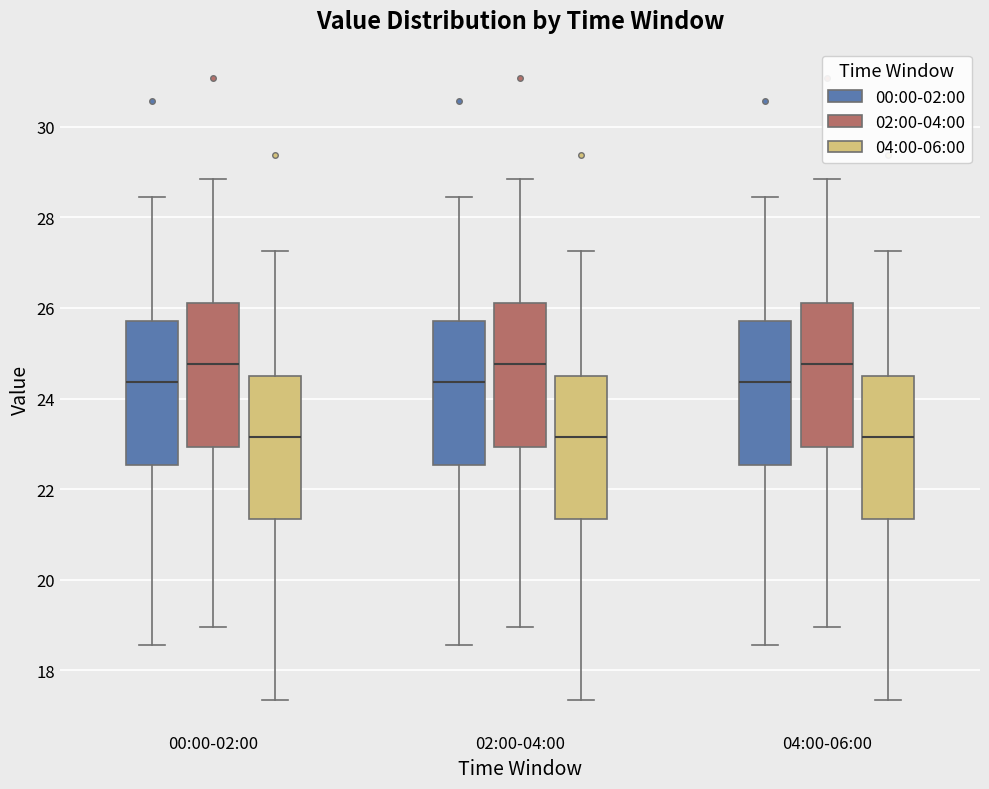

Reading left to right, transcribe this box plot: for each box, give where its median line is, the range the box spans, and where its two whiskers end, as read against the y-axis. The values are not printed on the chart, so give them approximately, as read against the axis.

00:00-02:00 (00:00-02:00): median 24.4, box 22.6 to 25.8, whiskers 18.6 to 28.4
00:00-02:00 (02:00-04:00): median 24.8, box 23.0 to 26.2, whiskers 19.0 to 28.8
00:00-02:00 (04:00-06:00): median 23.2, box 21.4 to 24.6, whiskers 17.4 to 27.2
02:00-04:00 (00:00-02:00): median 24.4, box 22.6 to 25.8, whiskers 18.6 to 28.4
02:00-04:00 (02:00-04:00): median 24.8, box 23.0 to 26.2, whiskers 19.0 to 28.8
02:00-04:00 (04:00-06:00): median 23.2, box 21.4 to 24.6, whiskers 17.4 to 27.2
04:00-06:00 (00:00-02:00): median 24.4, box 22.6 to 25.8, whiskers 18.6 to 28.4
04:00-06:00 (02:00-04:00): median 24.8, box 23.0 to 26.2, whiskers 19.0 to 28.8
04:00-06:00 (04:00-06:00): median 23.2, box 21.4 to 24.6, whiskers 17.4 to 27.2